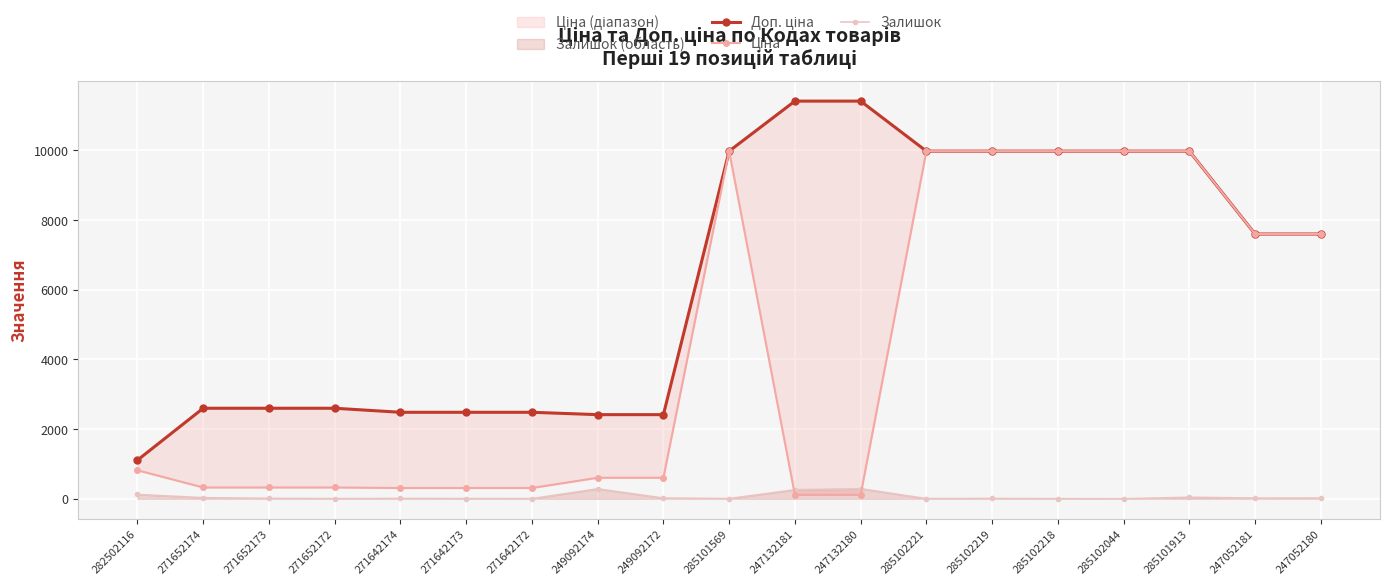

List the labels in order of Залишок value, smallest first.

285102044, 285102218, 271652172, 271642172, 285102221, 271642173, 285101569, 271642174, 285102219, 271652173, 247052181, 249092172, 247052180, 271652174, 285101913, 282502116, 247132181, 249092174, 247132180